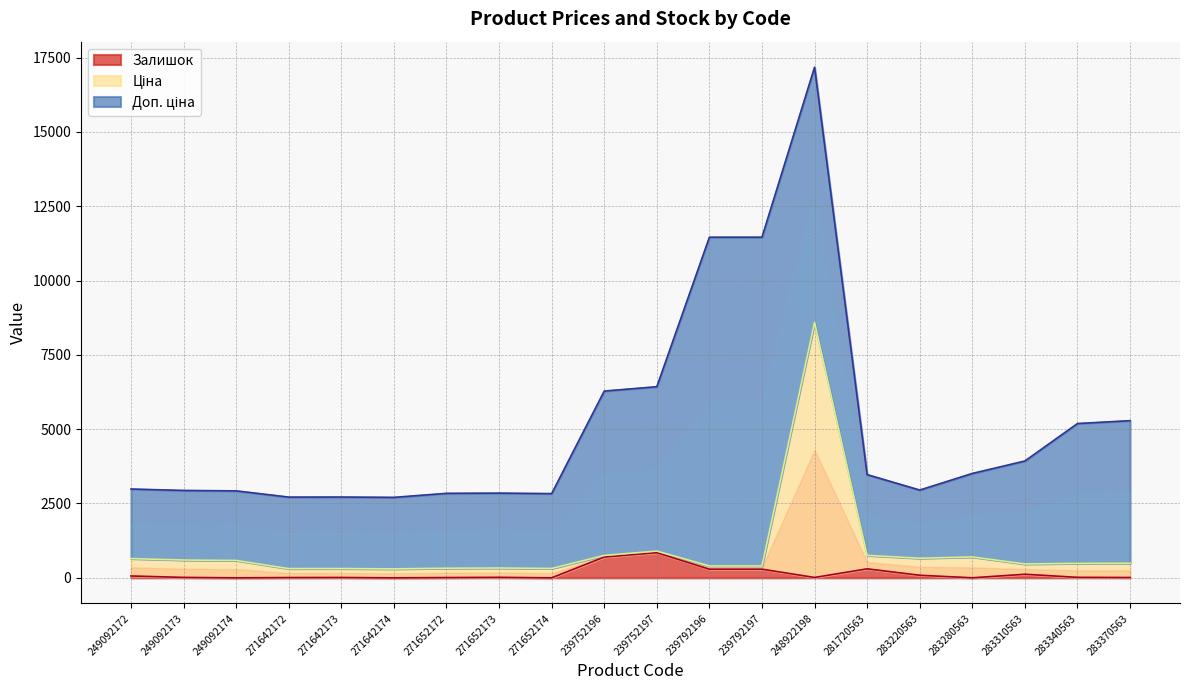

What position from the right is 249092174?

18